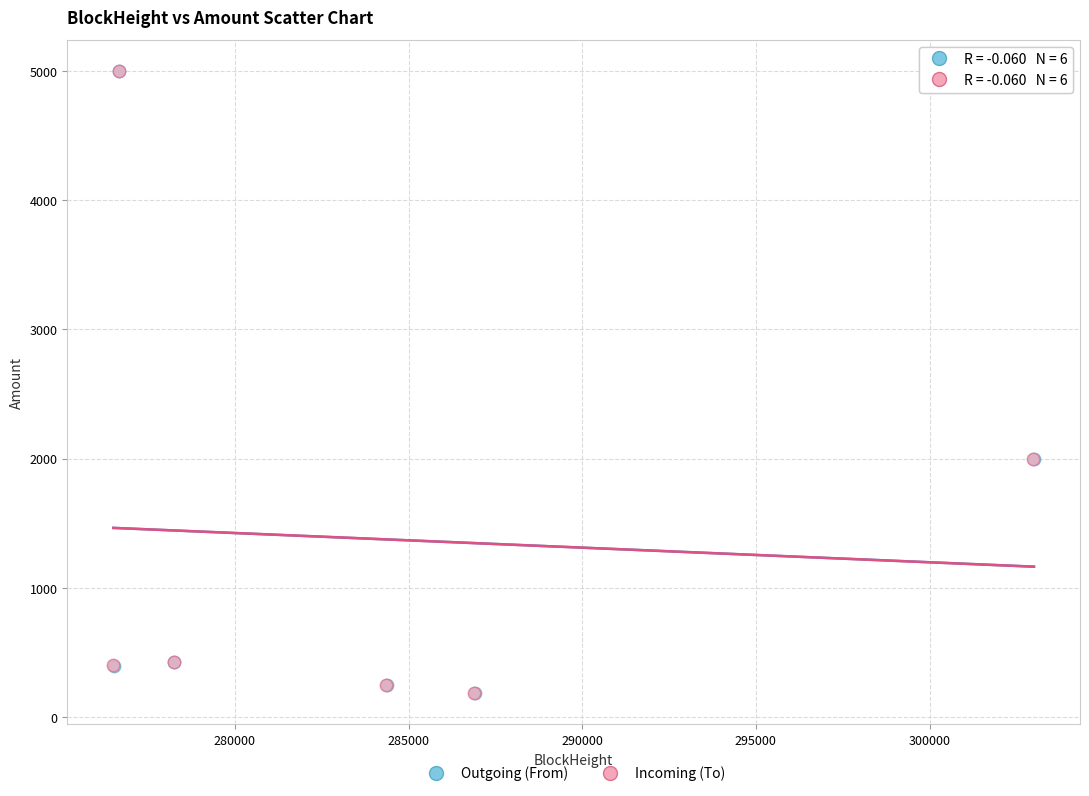

What are all the series names shown in the legend?

Outgoing (From), Incoming (To)